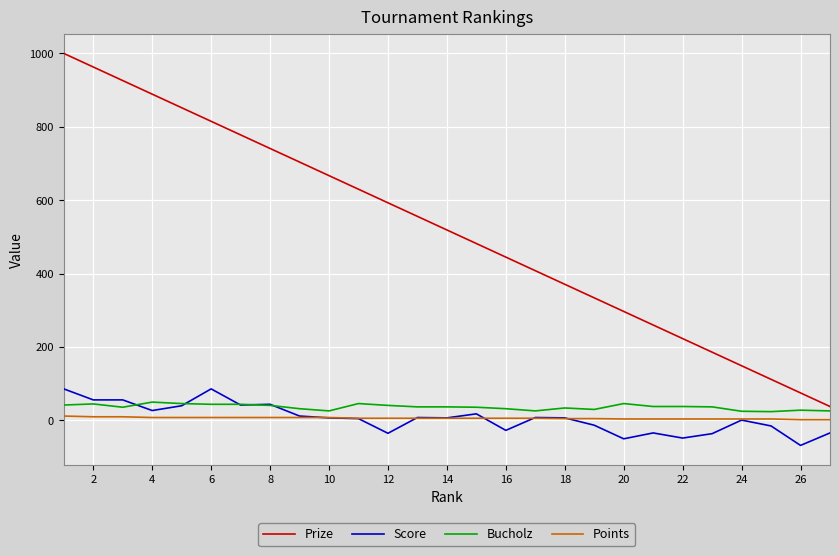

True or false: Score and Prize intersect in this chart.

False